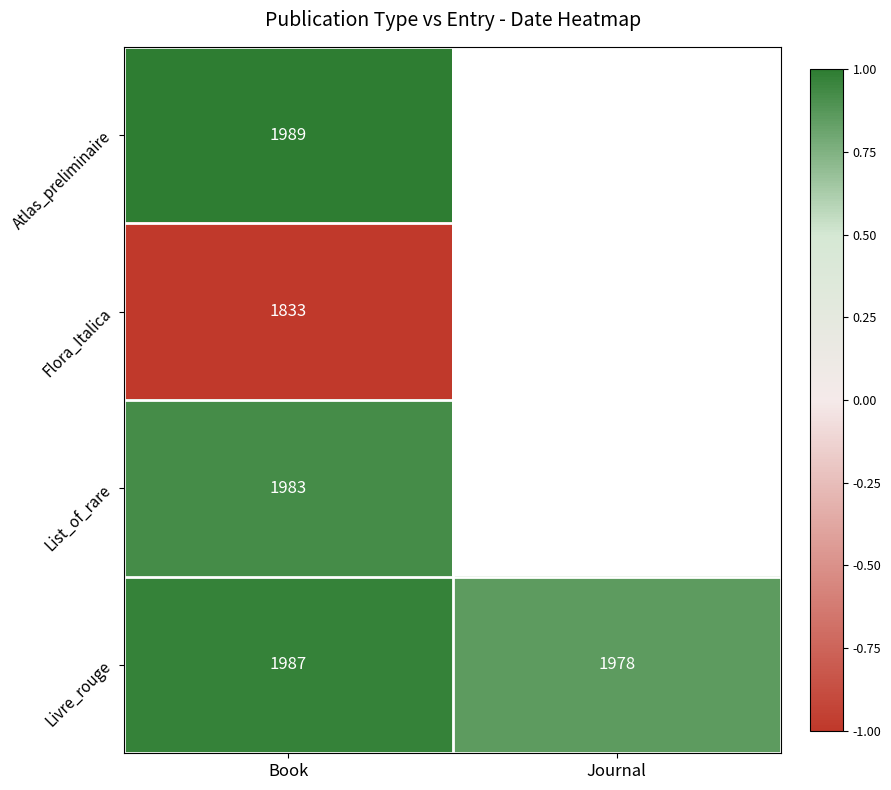

Which has a higher value, Book or Journal?

Journal